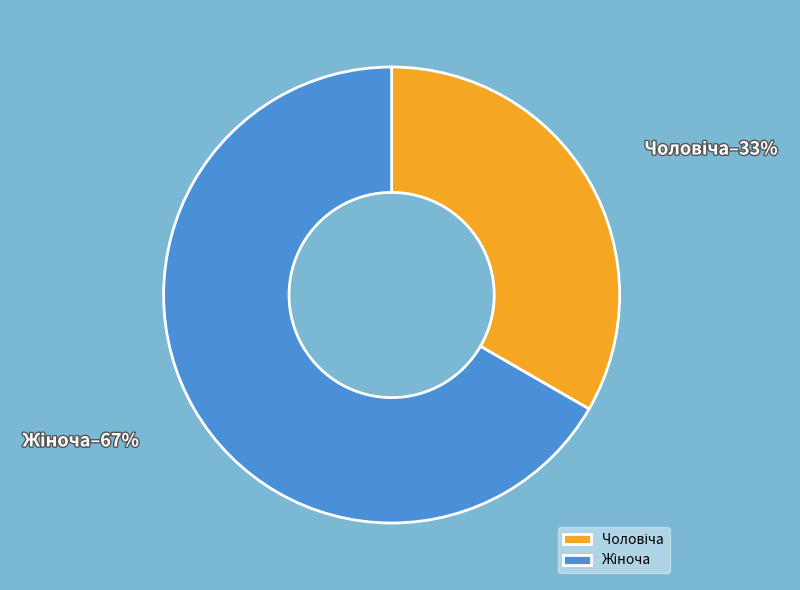

To the nearest percent, what is the average slice percentage?

50%